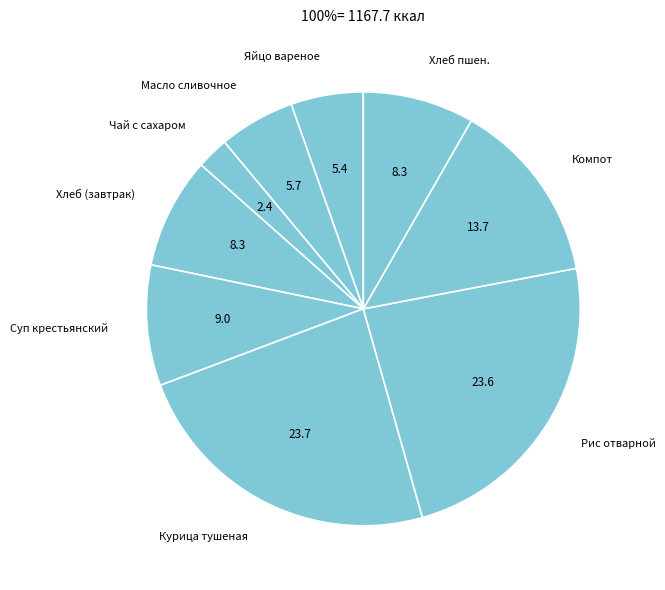

How many slices are in this pie chart?

9